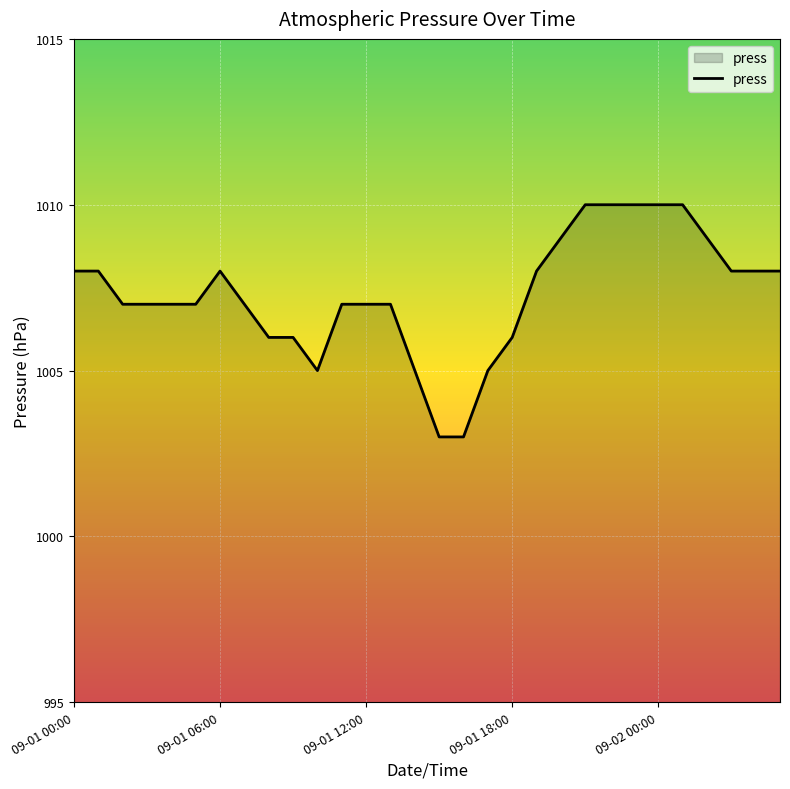

What is the greatest value displayed?

1010